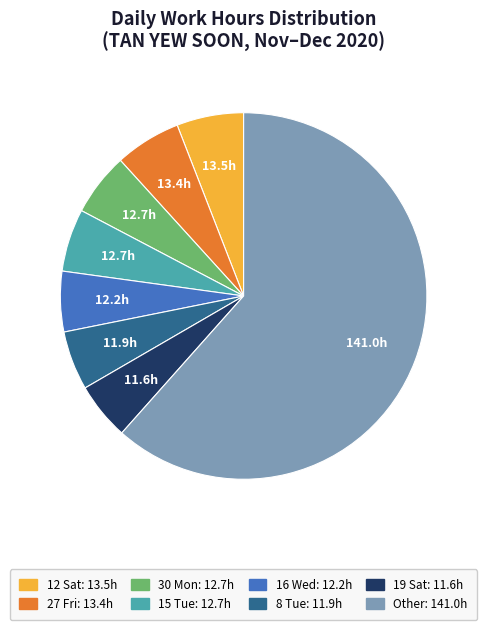

Is there a majority slice in this chart?

Yes